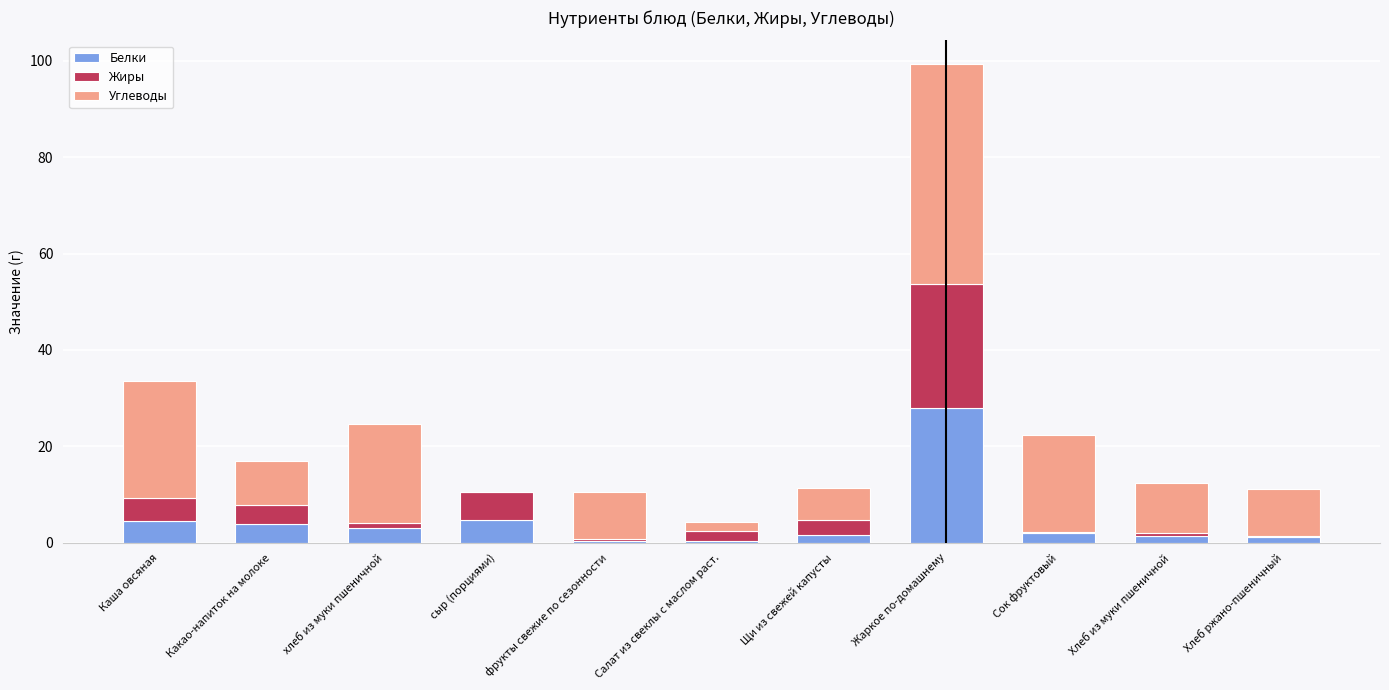

How many data points does each series have?

11